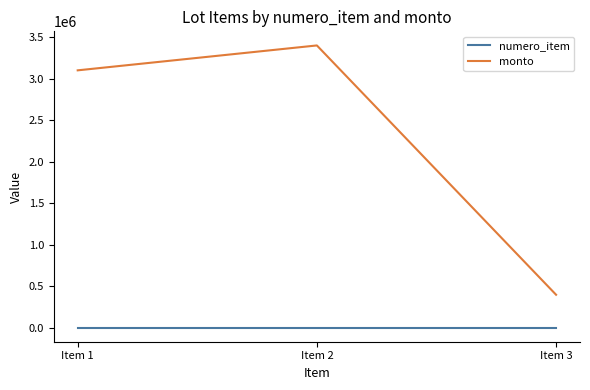

What are all the series names shown in the legend?

numero_item, monto